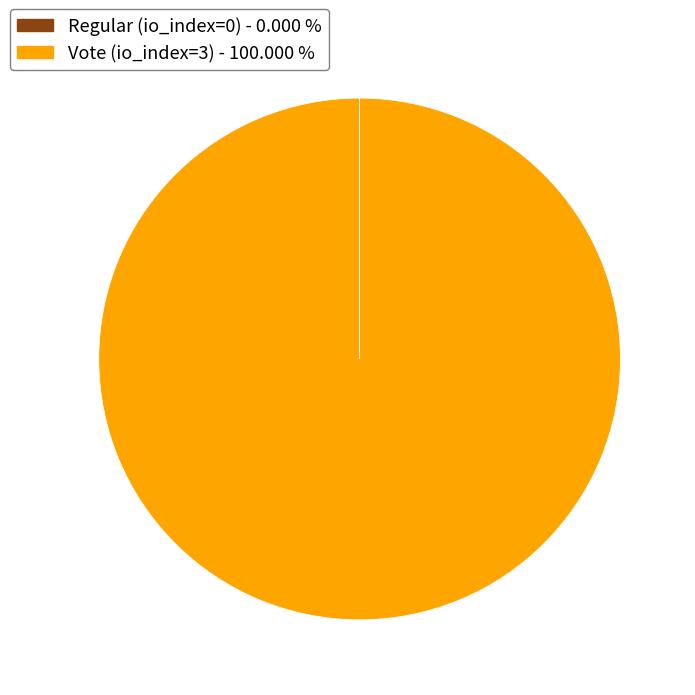

Is there a majority slice in this chart?

Yes